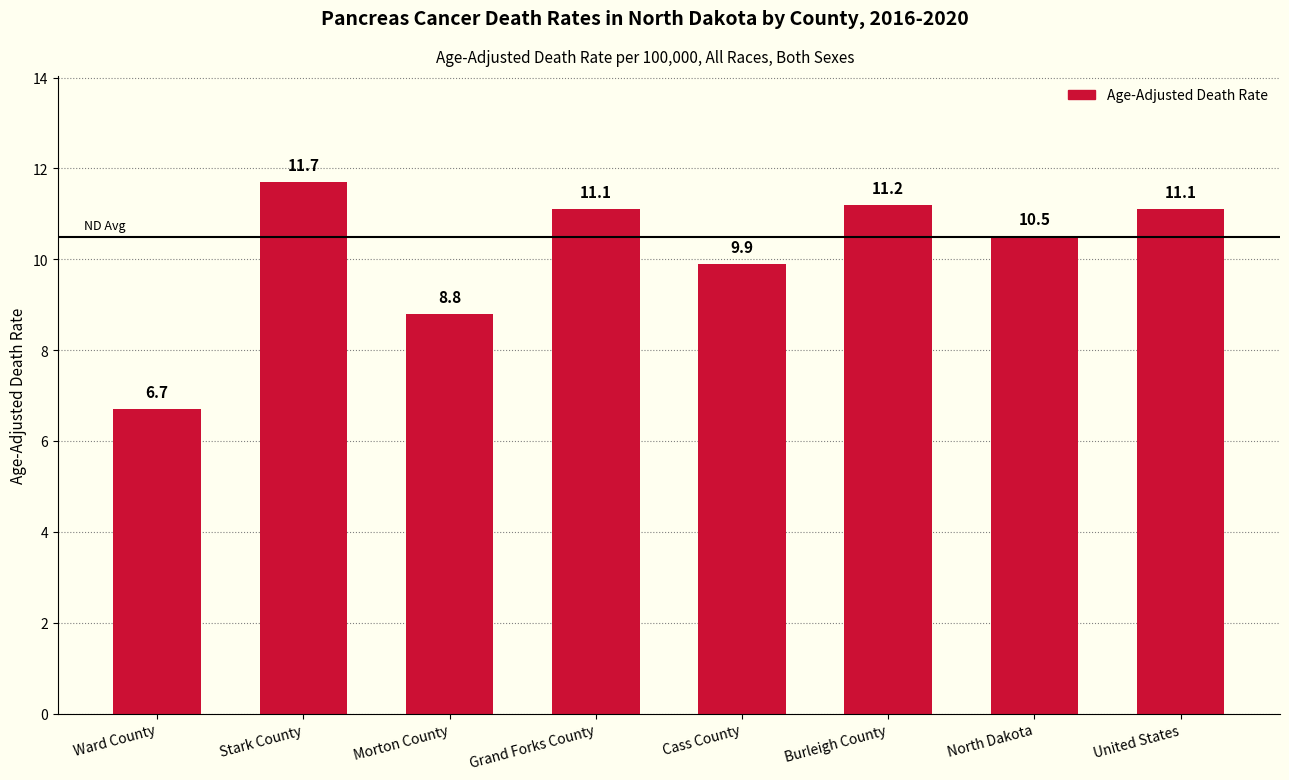

Is it true that the value at United States is 19.8?

False